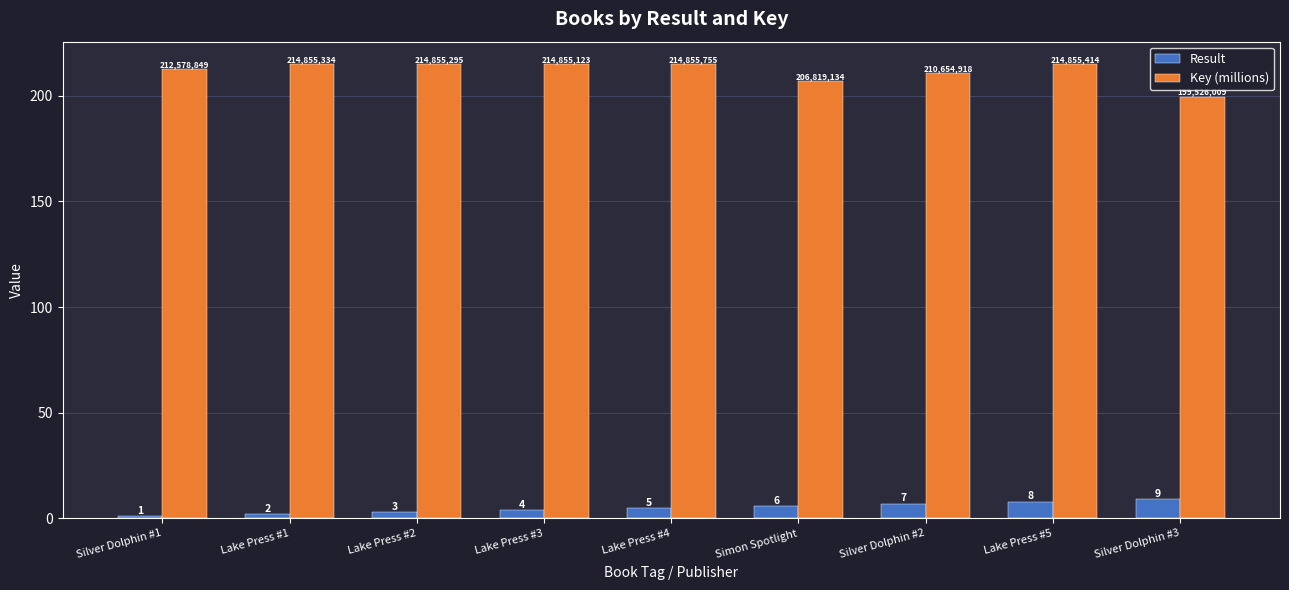

What are all the series names shown in the legend?

Result, Key (millions)